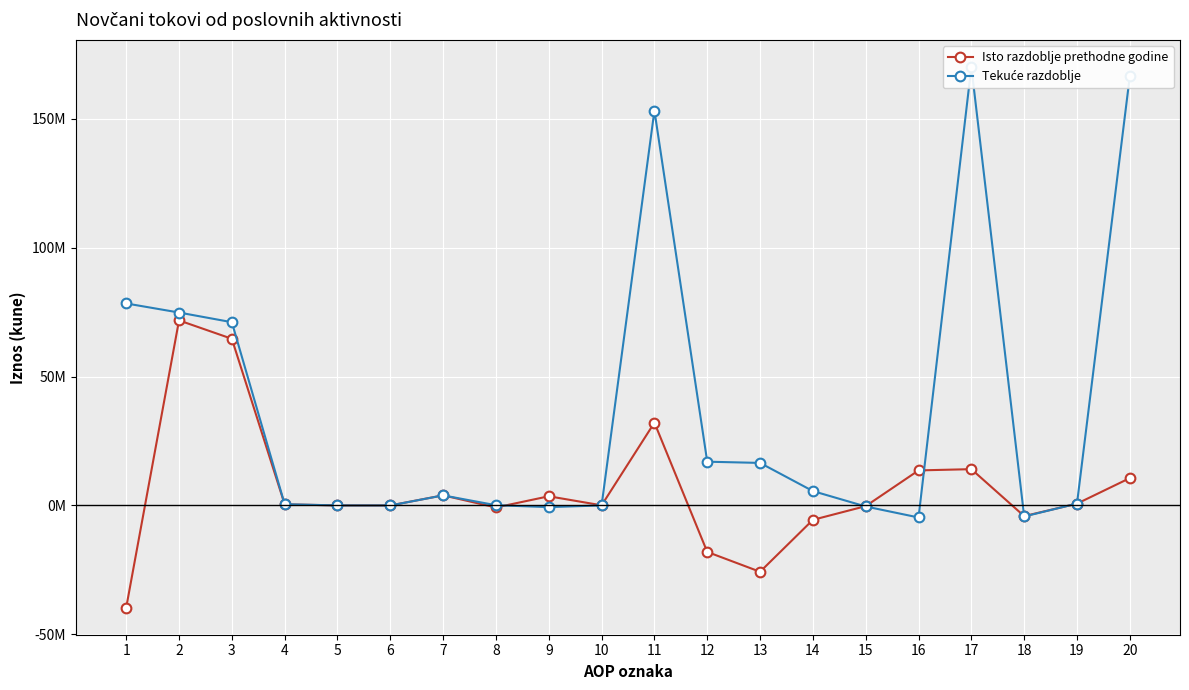

The value of Tekuće razdoblje at 4 is 152956. True or false?

False